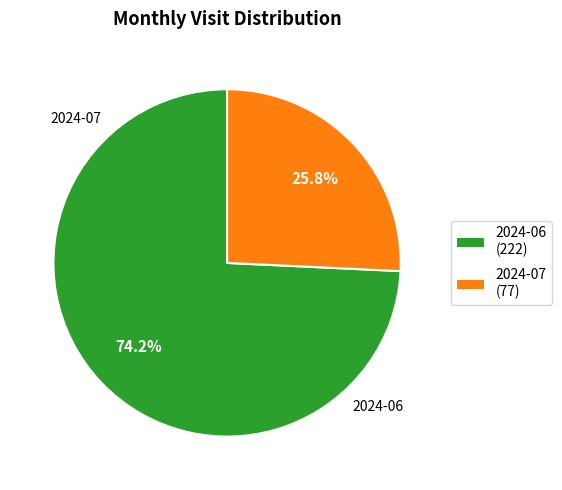

Which slice is the largest?

2024-06